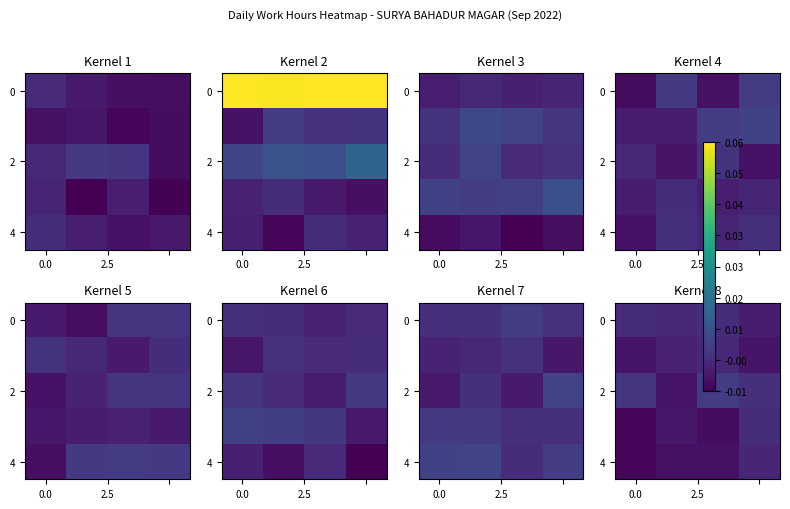

True or false: row_0 has a value of -0.0 at 0.0.

True